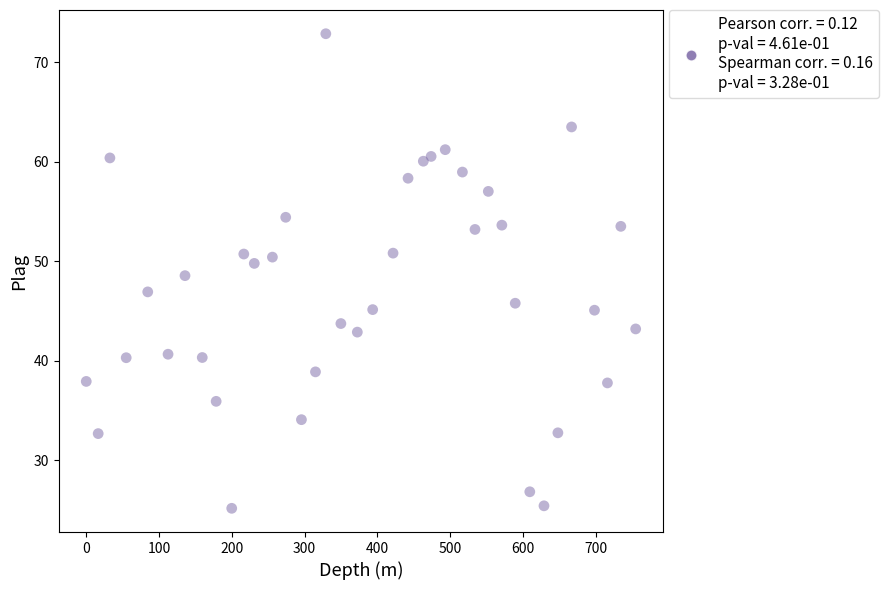

What is the range of X values (max minus min)?

755.0